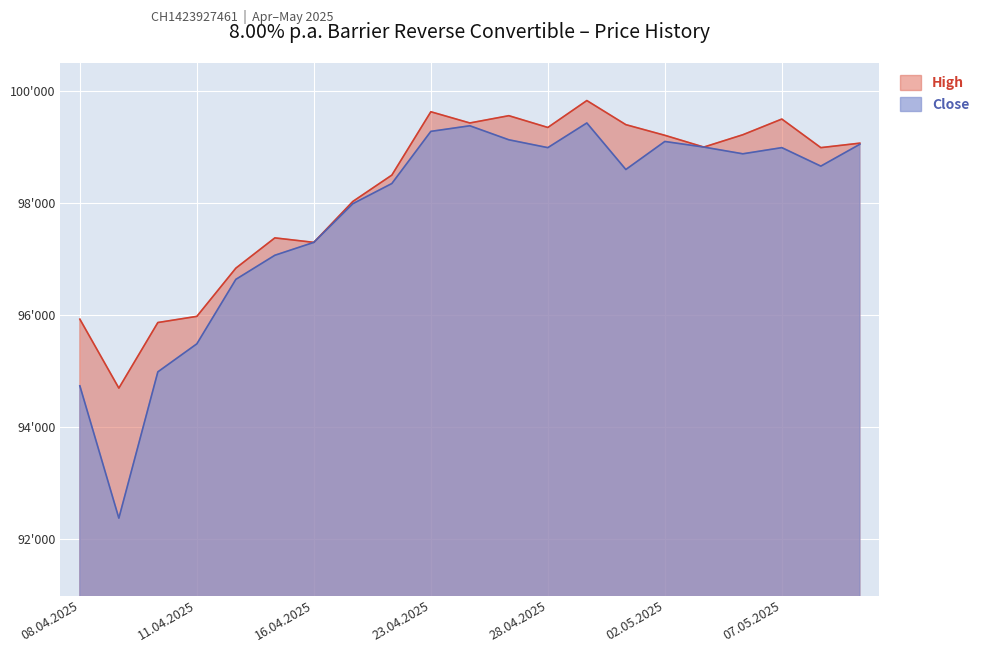

How many lines are shown in the chart?

2